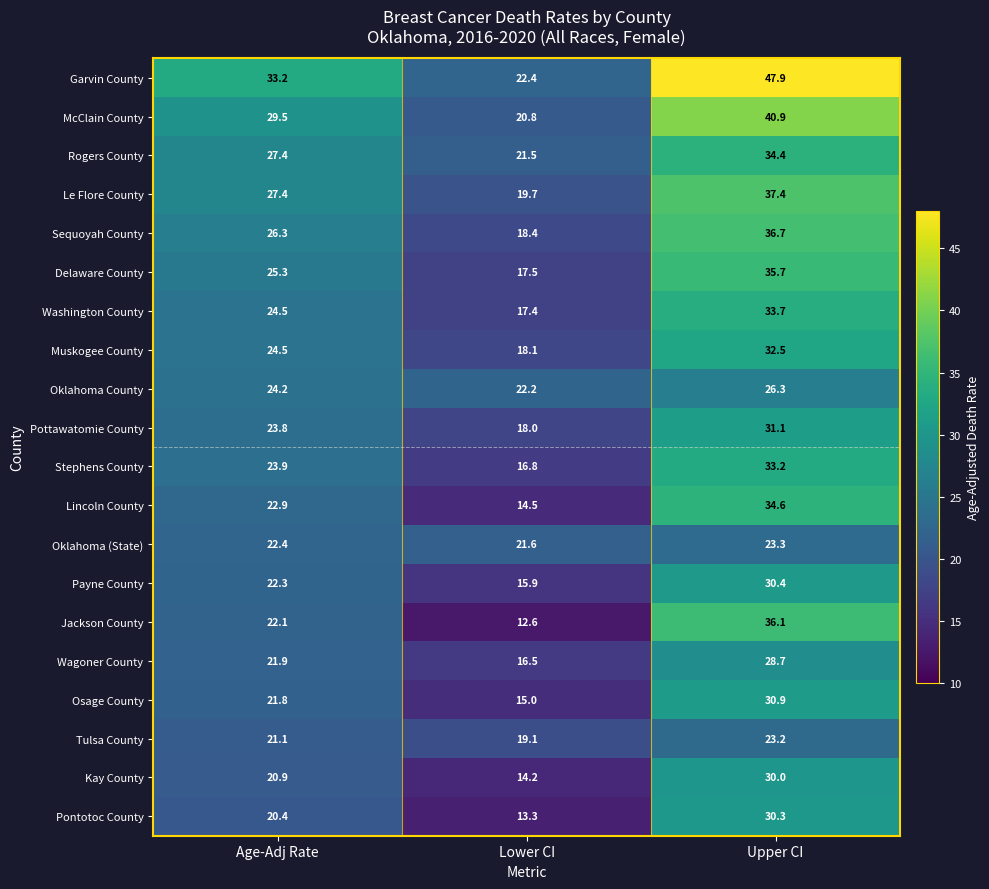

What is the minimum value shown in the chart?

12.6